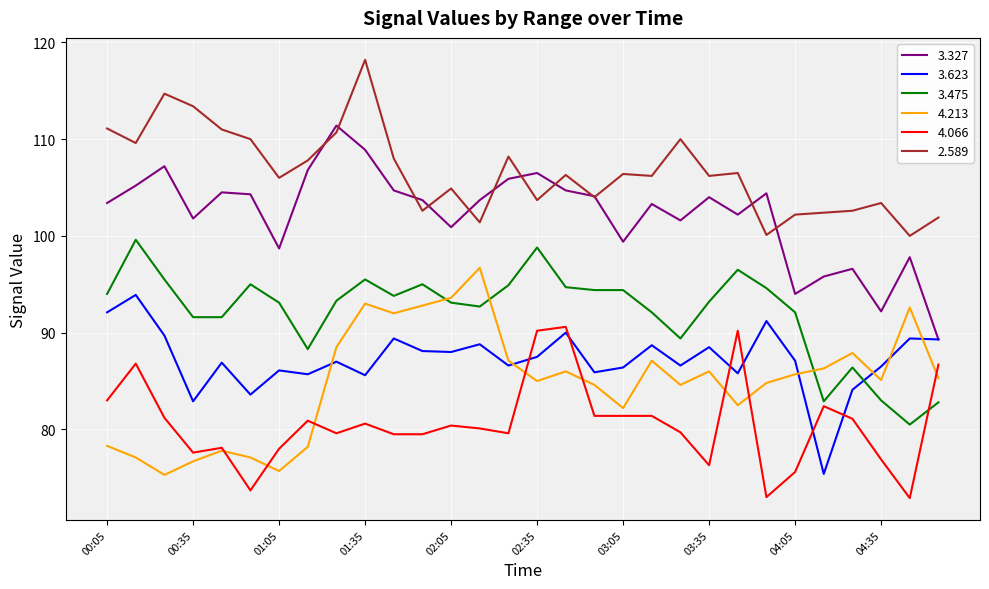

What are all the series names shown in the legend?

3.327, 3.623, 3.475, 4.213, 4.066, 2.589